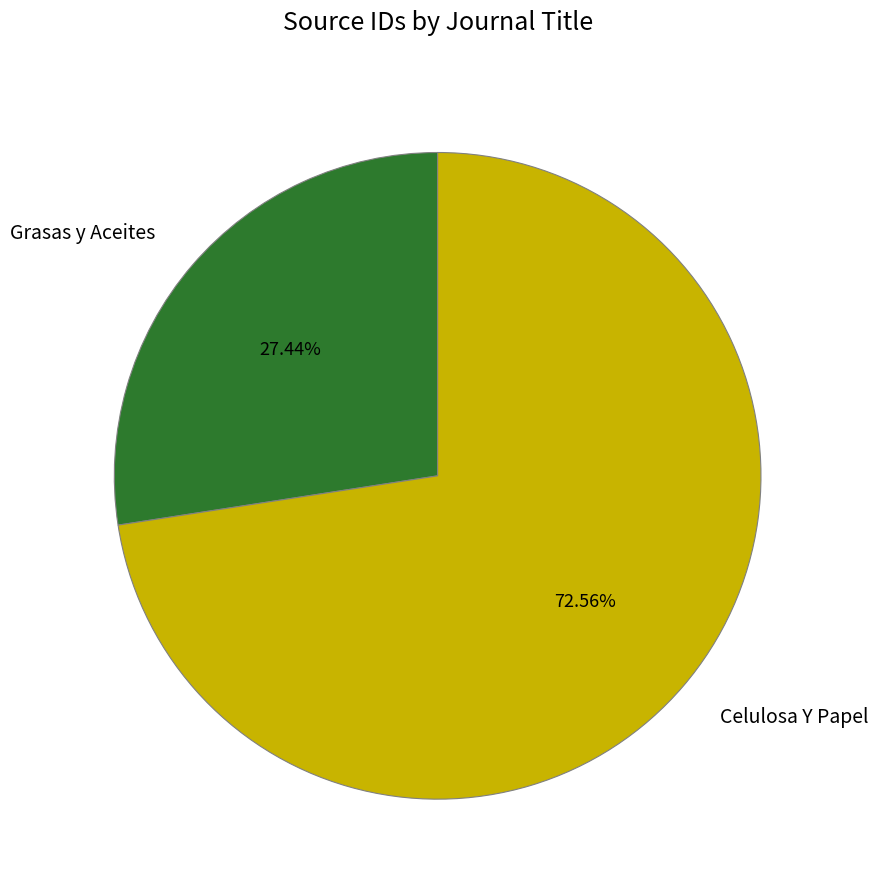

True or false: Grasas y Aceites accounts for 35% of the total.

False